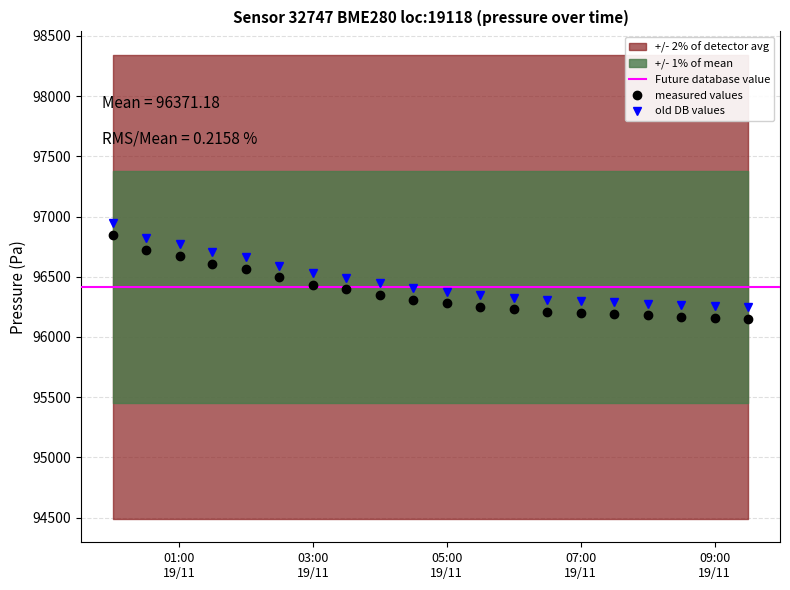

True or false: measured values and old DB values intersect in this chart.

False